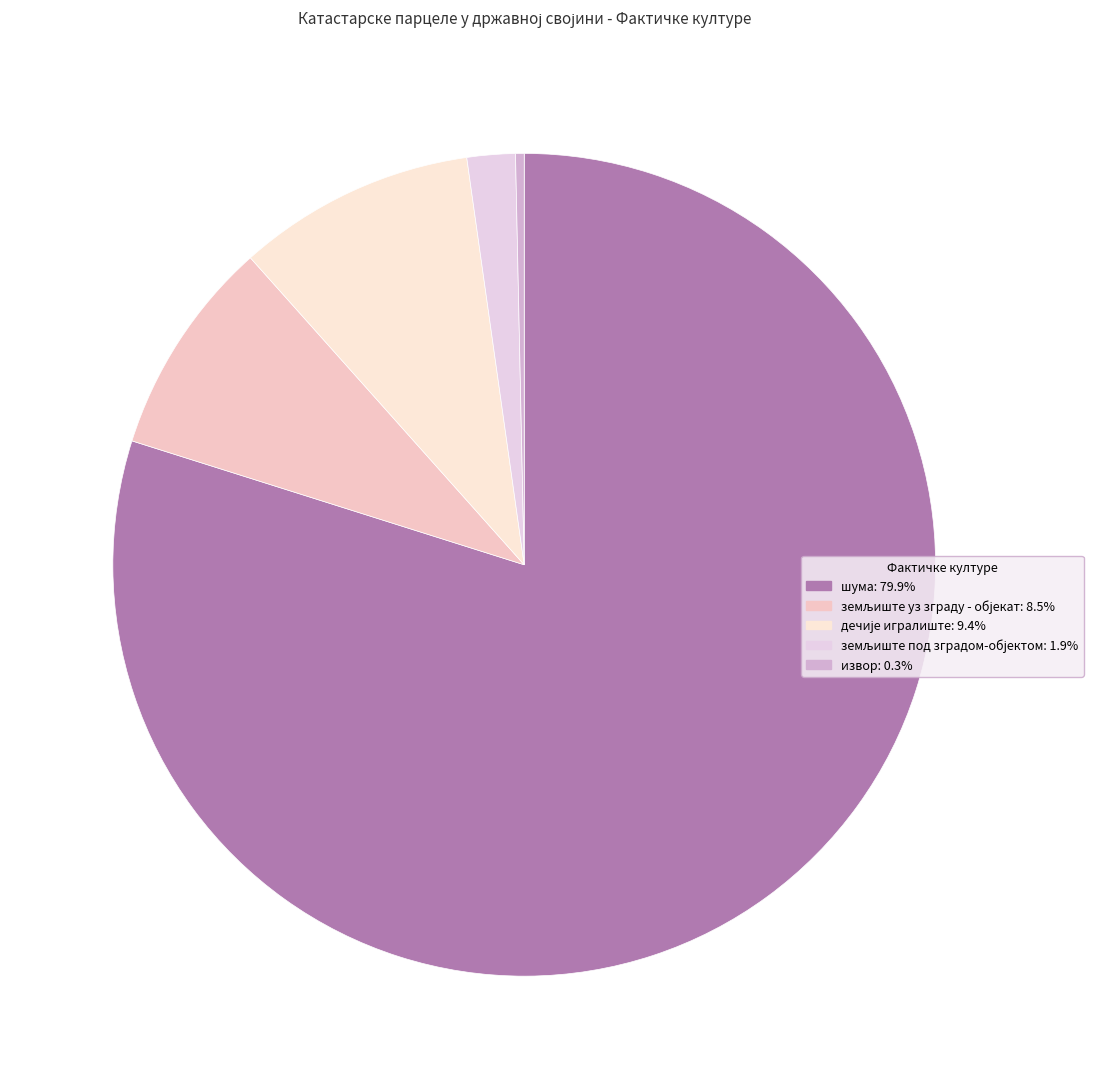

To the nearest percent, what is the average slice percentage?

20%